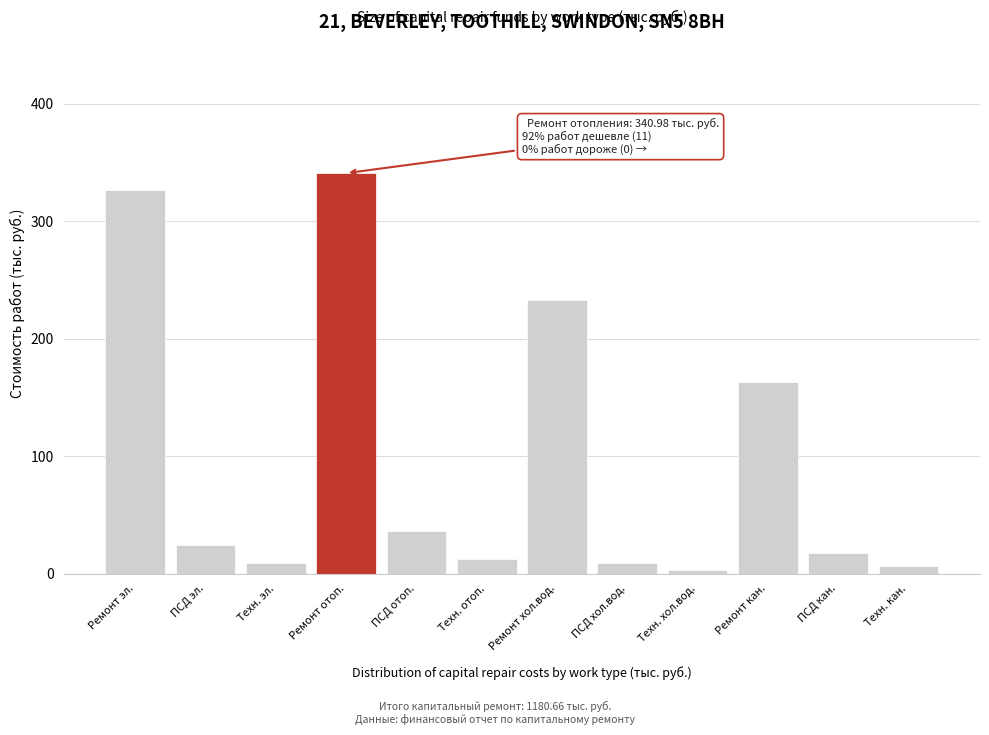

What is the change in value from Ремонт эл. to Ремонт кан.?

-163.9